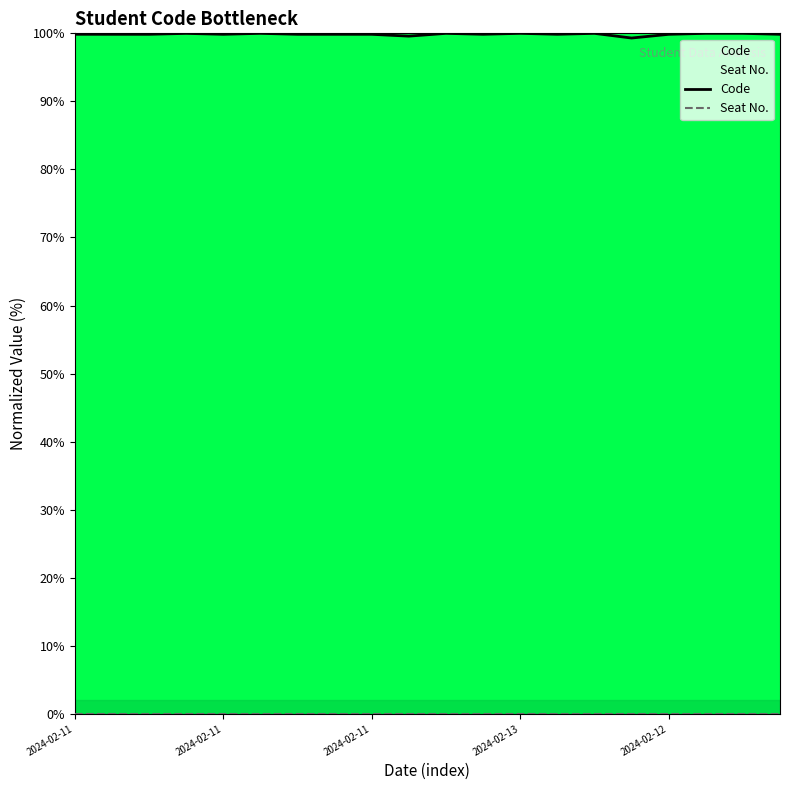

At how many categories does at least one series exceed 20?

20